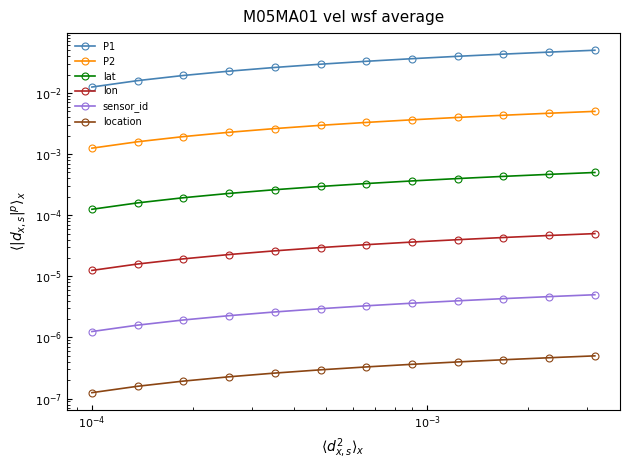

True or false: lat and location intersect in this chart.

False